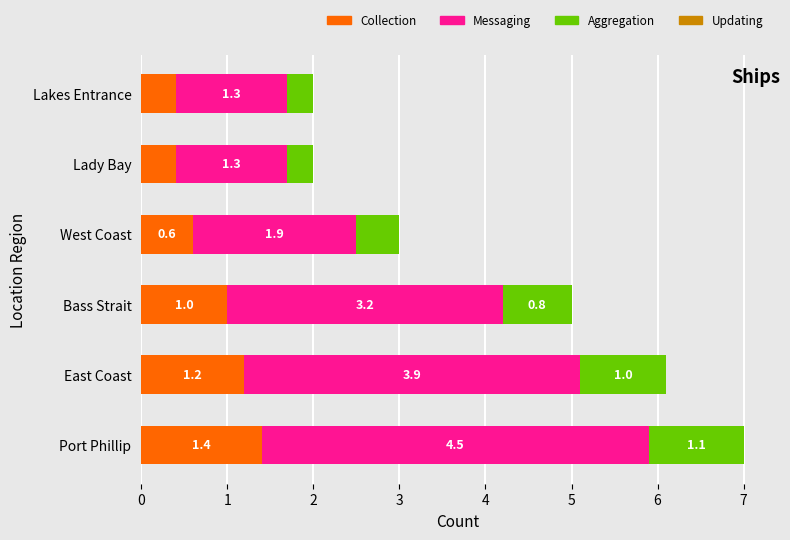

Is it true that Collection equals 1.2 at East Coast?

True